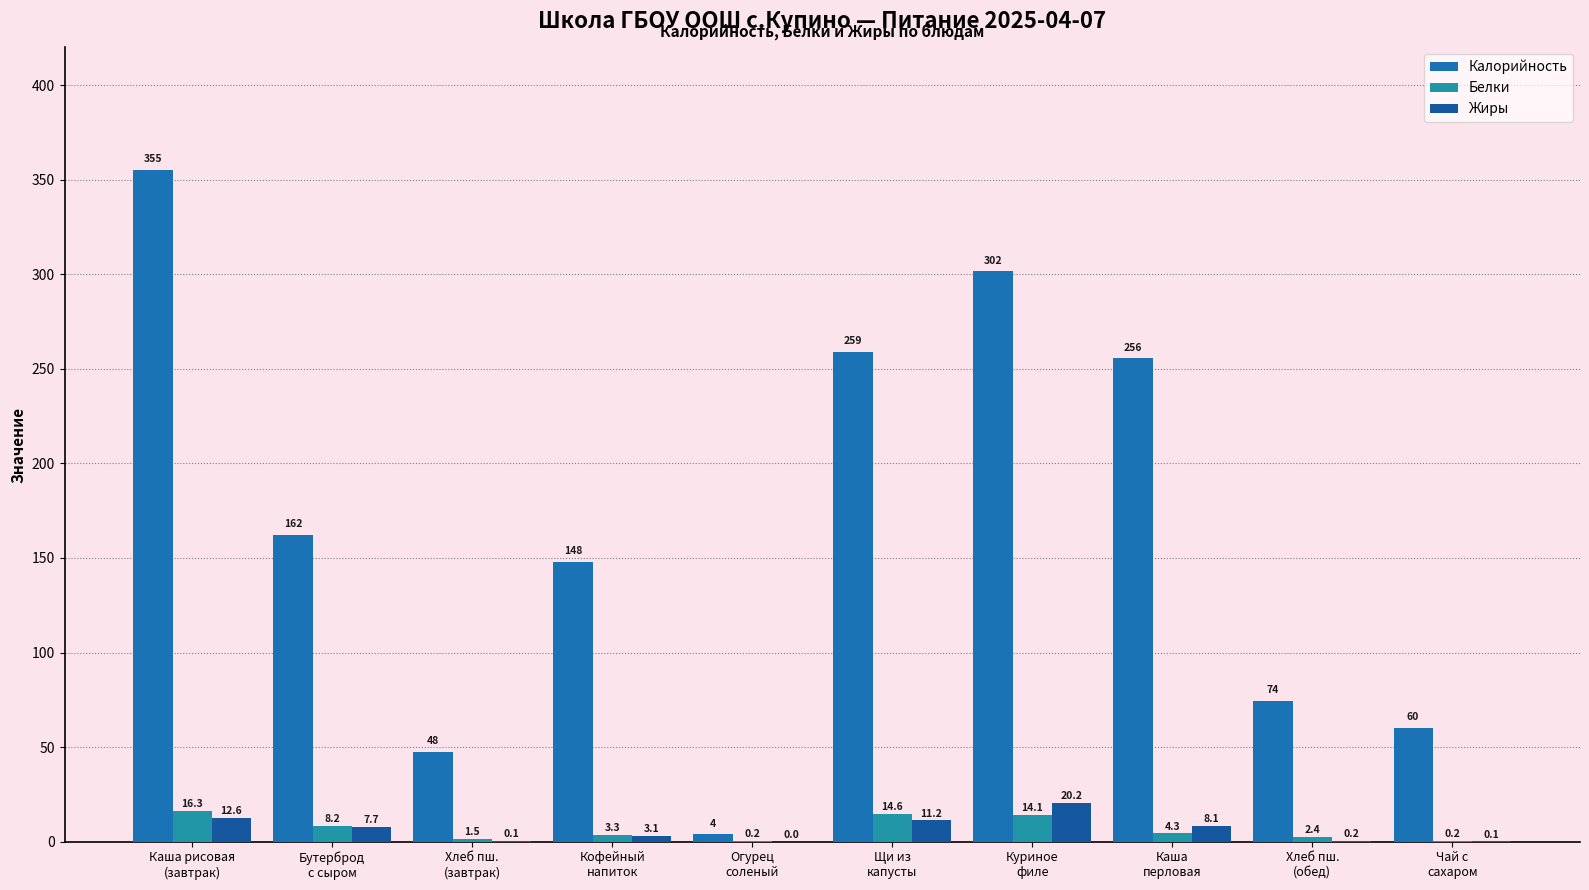

Reading left to right, what are all the values shown in this chart?

Калорийность: Каша рисовая
(завтрак)=355.4	Бутерброд
с сыром=162.4	Хлеб пш.
(завтрак)=47.6	Кофейный
напиток=148.0	Огурец
соленый=3.9	Щи из
капусты=259.1	Куриное
филе=301.5	Каша
перловая=255.5	Хлеб пш.
(обед)=74.4	Чай с
сахаром=60.0
Белки: Каша рисовая
(завтрак)=16.3	Бутерброд
с сыром=8.2	Хлеб пш.
(завтрак)=1.5	Кофейный
напиток=3.3	Огурец
соленый=0.2	Щи из
капусты=14.6	Куриное
филе=14.1	Каша
перловая=4.3	Хлеб пш.
(обед)=2.4	Чай с
сахаром=0.2
Жиры: Каша рисовая
(завтрак)=12.6	Бутерброд
с сыром=7.7	Хлеб пш.
(завтрак)=0.1	Кофейный
напиток=3.1	Огурец
соленый=0.0	Щи из
капусты=11.2	Куриное
филе=20.2	Каша
перловая=8.1	Хлеб пш.
(обед)=0.2	Чай с
сахаром=0.1